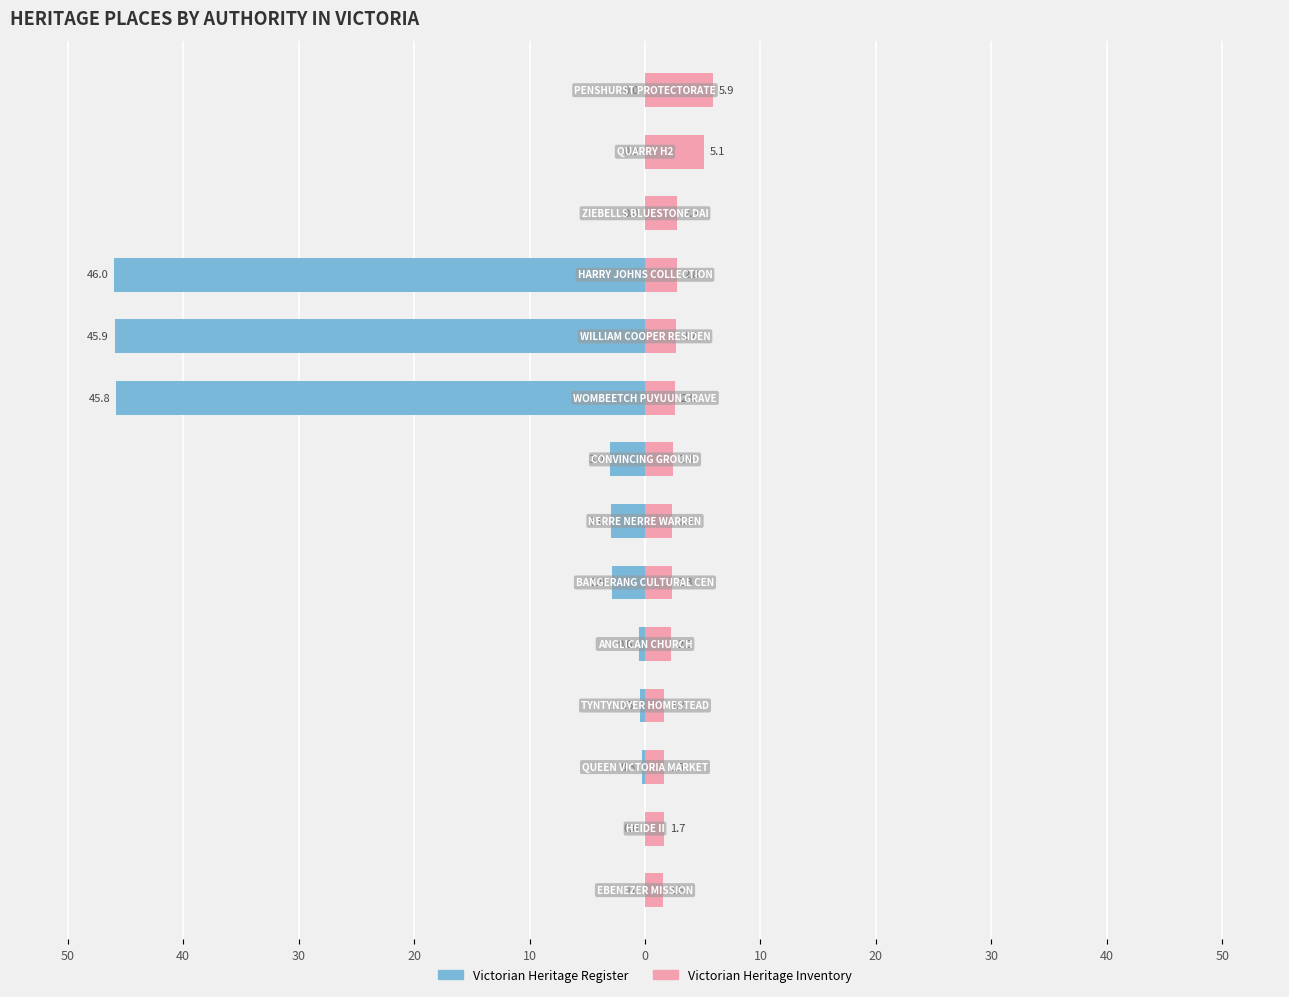

True or false: Victorian Heritage Inventory has a value of 4.5 at 40.

False